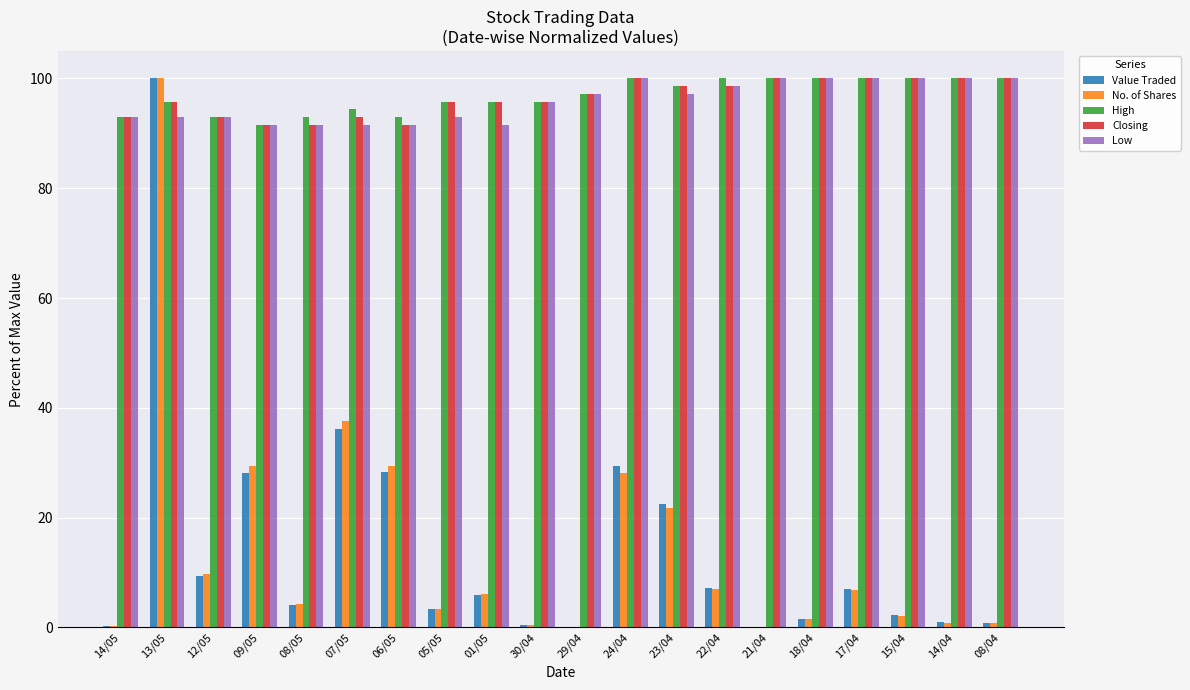

What is the sum of all High values?

1936.6